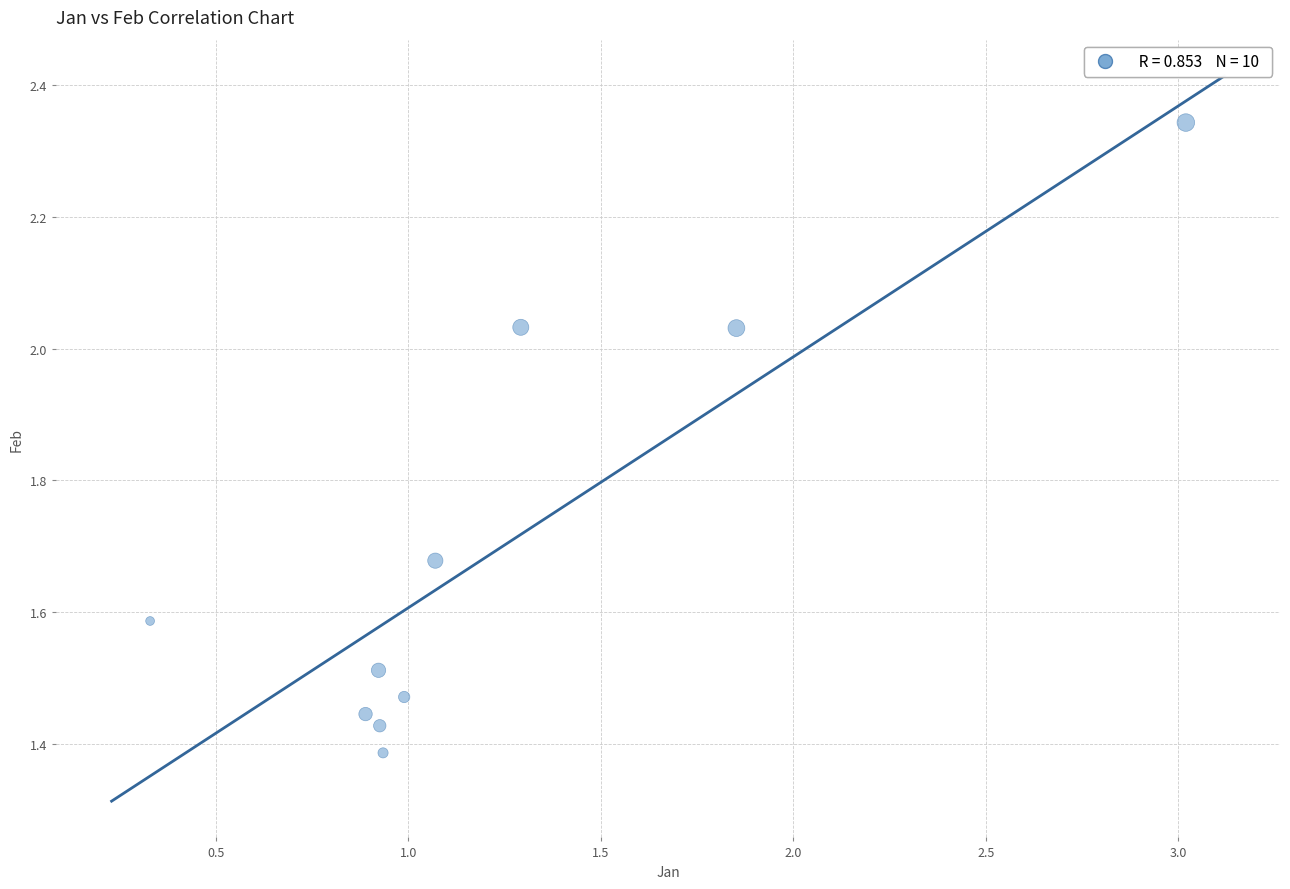

What is the range of Y values (max minus min)?

1.0